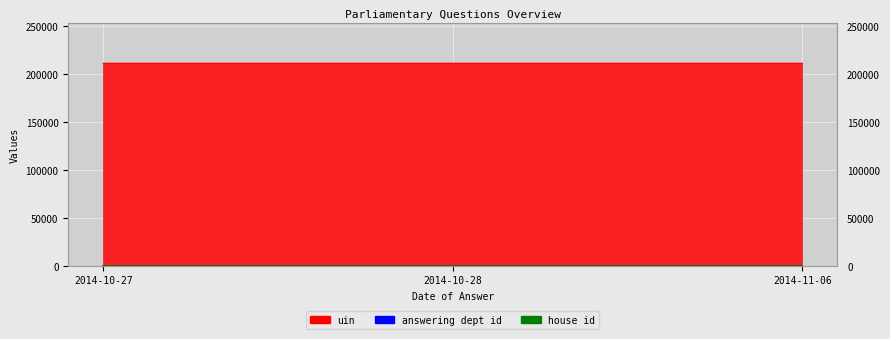

List the labels in order of answering dept id value, smallest first.

2014-11-06, 2014-10-28, 2014-10-27